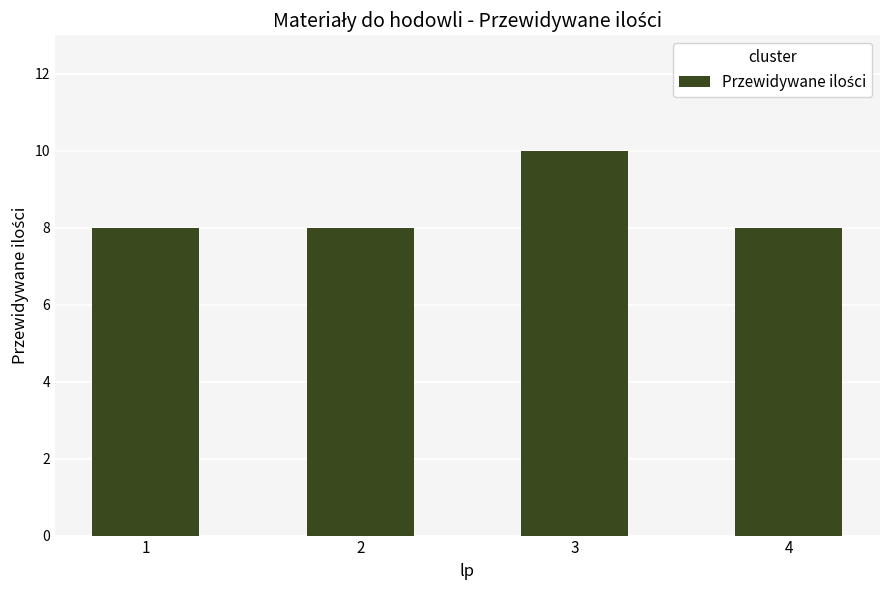

What is the value of the 1st bar from the left?

8